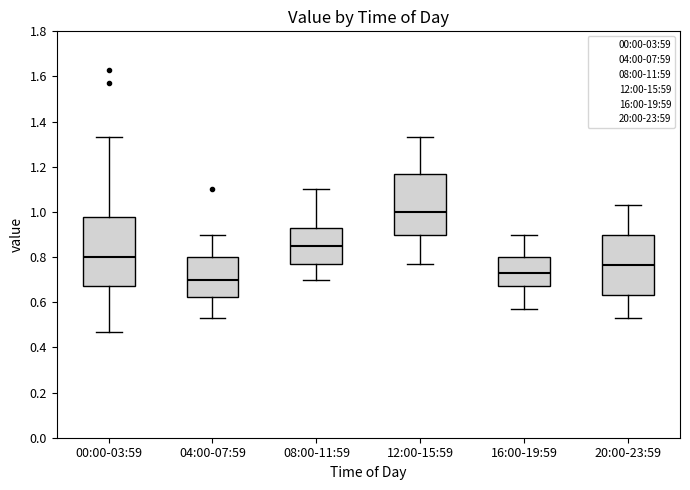

Reading left to right, transcribe this box plot: for each box, give where its median line is, the range the box spans, and where its two whiskers end, as read against the y-axis. The values are not printed on the chart, so give them approximately, as read against the axis.

00:00-03:59: median 0.80, box 0.68 to 0.98, whiskers 0.48 to 1.34
04:00-07:59: median 0.70, box 0.62 to 0.80, whiskers 0.54 to 0.90
08:00-11:59: median 0.86, box 0.78 to 0.94, whiskers 0.70 to 1.10
12:00-15:59: median 1.00, box 0.90 to 1.18, whiskers 0.78 to 1.34
16:00-19:59: median 0.74, box 0.68 to 0.80, whiskers 0.58 to 0.90
20:00-23:59: median 0.76, box 0.64 to 0.90, whiskers 0.54 to 1.04